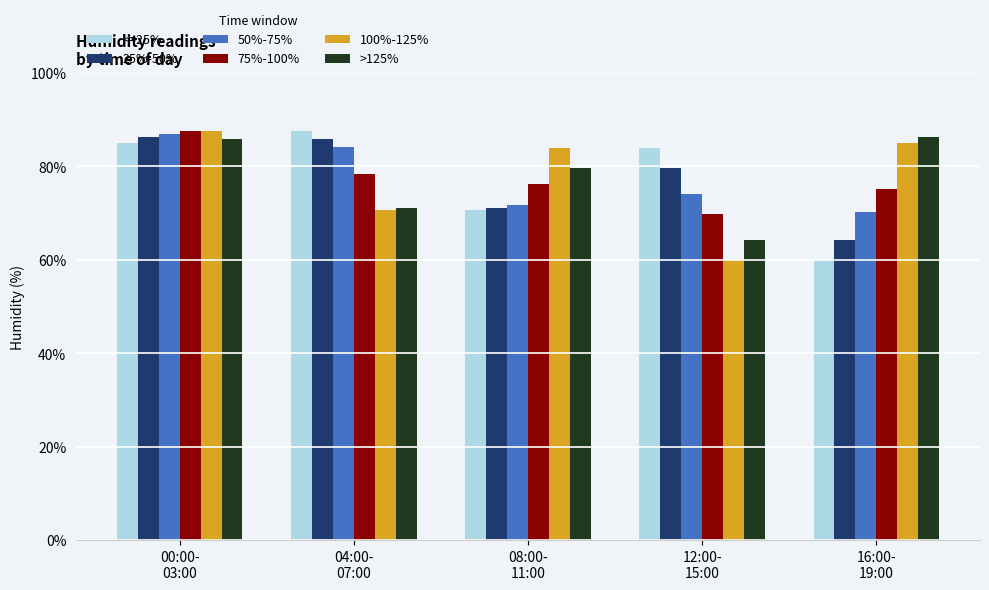

At how many categories does at least one series exceed 63?

5